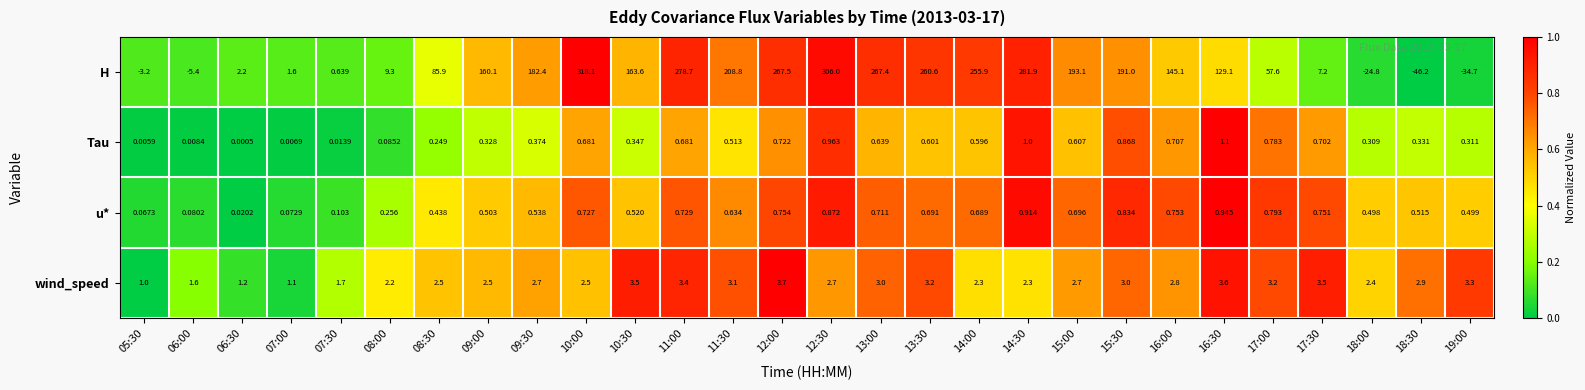

How many distinct data groups are displayed?

4